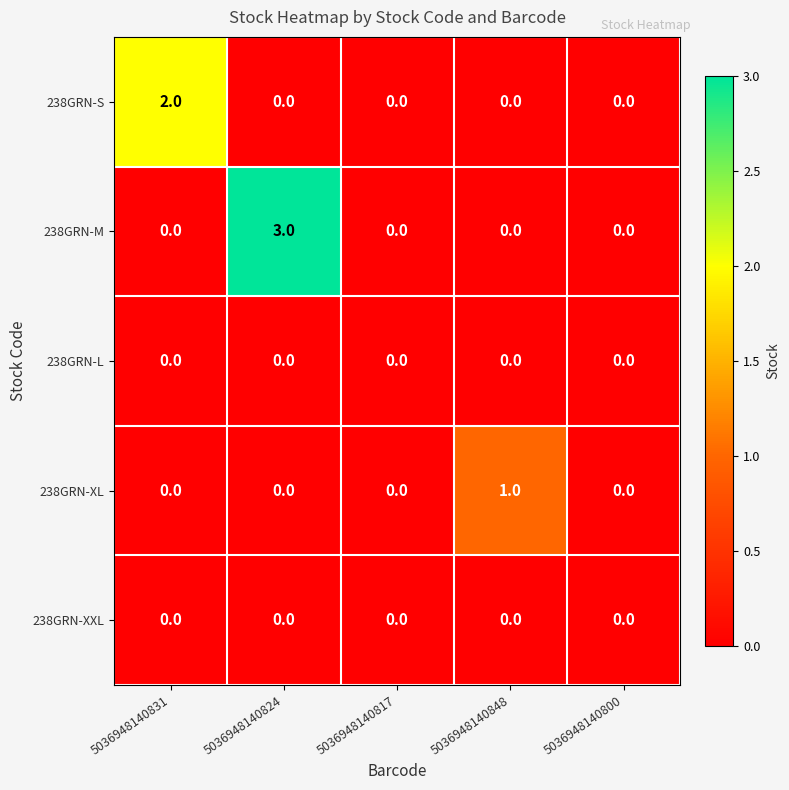

Which category has the highest value in the 238GRN-M series?

5036948140824